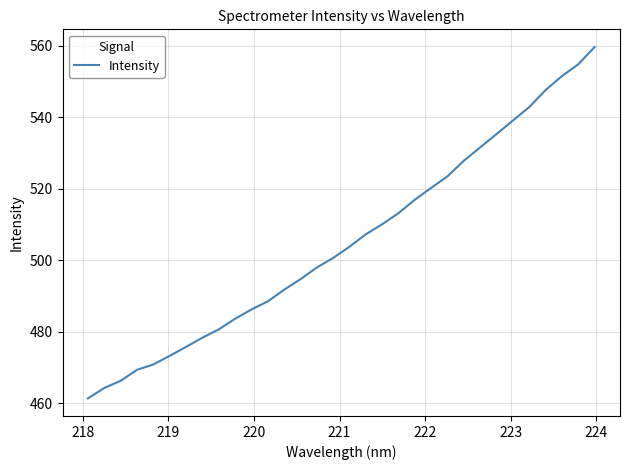

What is the greatest value displayed?

559.7